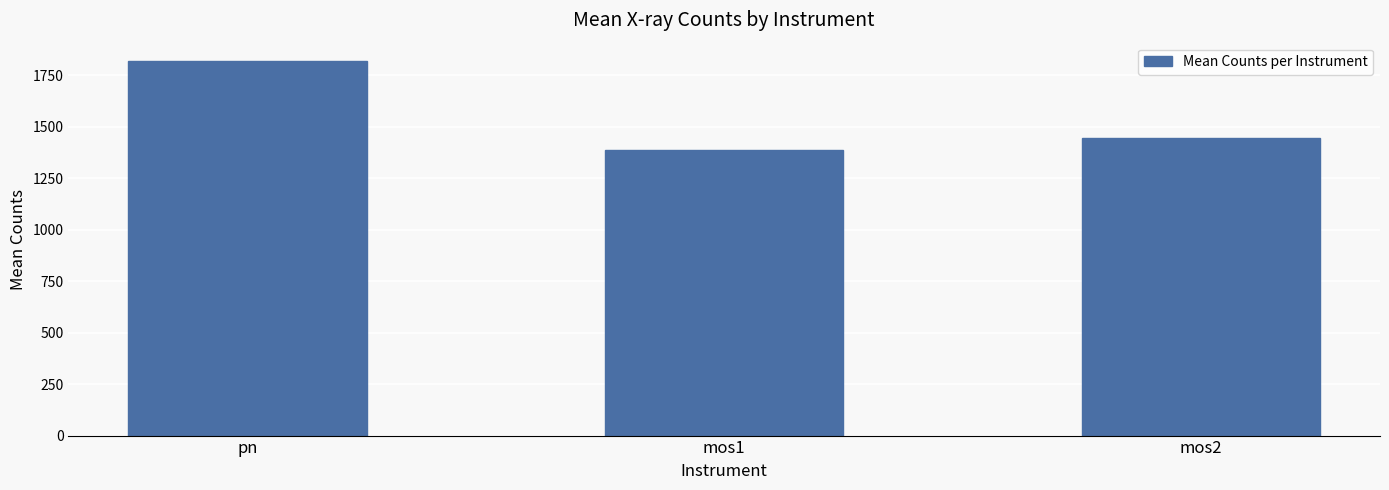

Is it true that the value at mos1 is 2125.0?

False